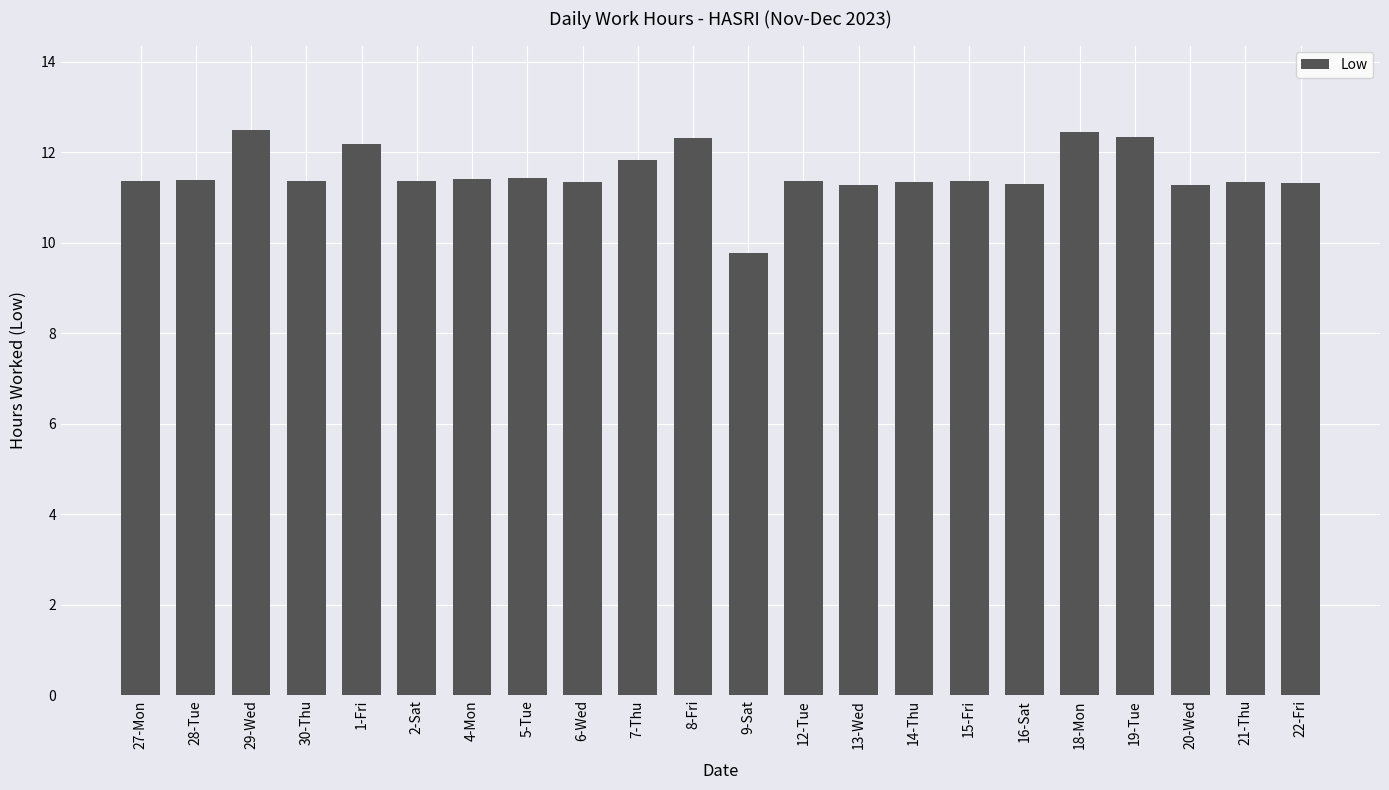

The value at 22-Fri is 14.9. True or false?

False